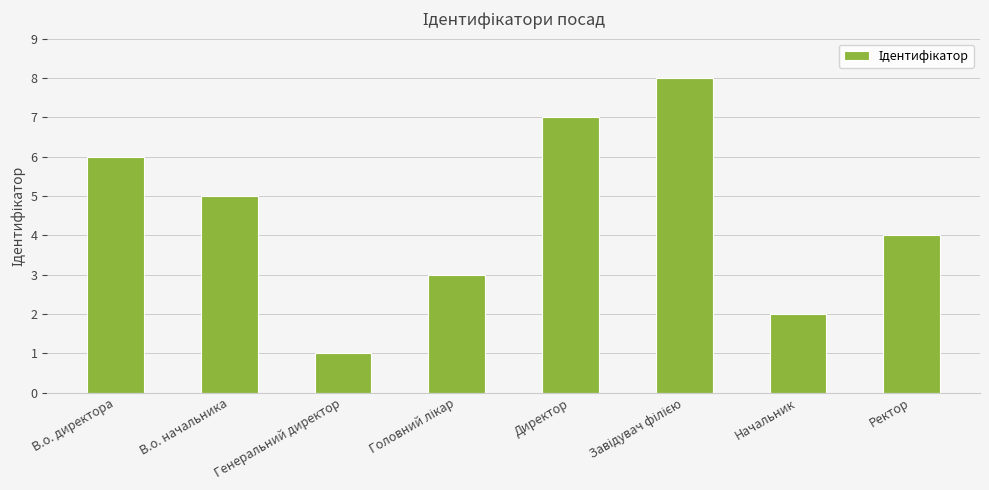

True or false: the data shows 3 at В.о. начальника.

False